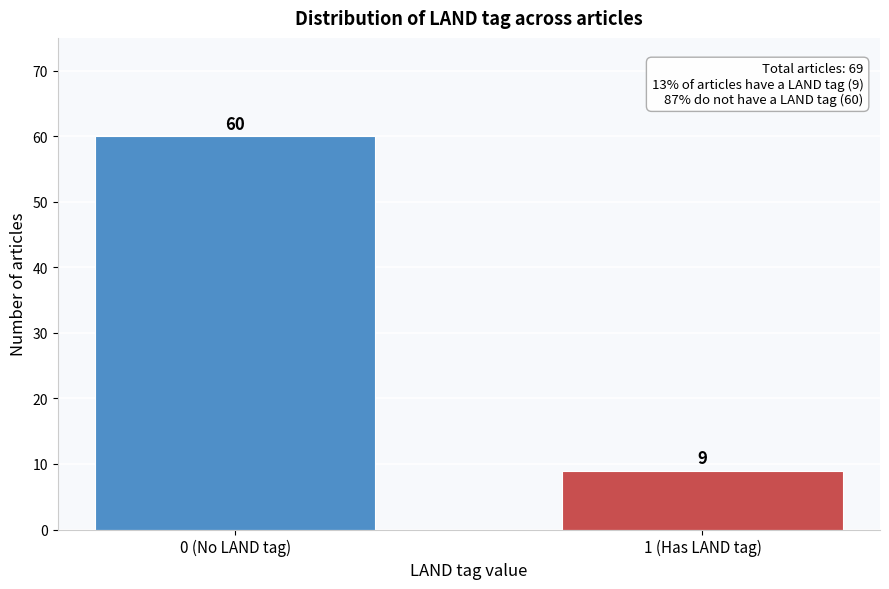

Reading left to right, what are all the values shown in this chart?

0 (No LAND tag)=60	1 (Has LAND tag)=9